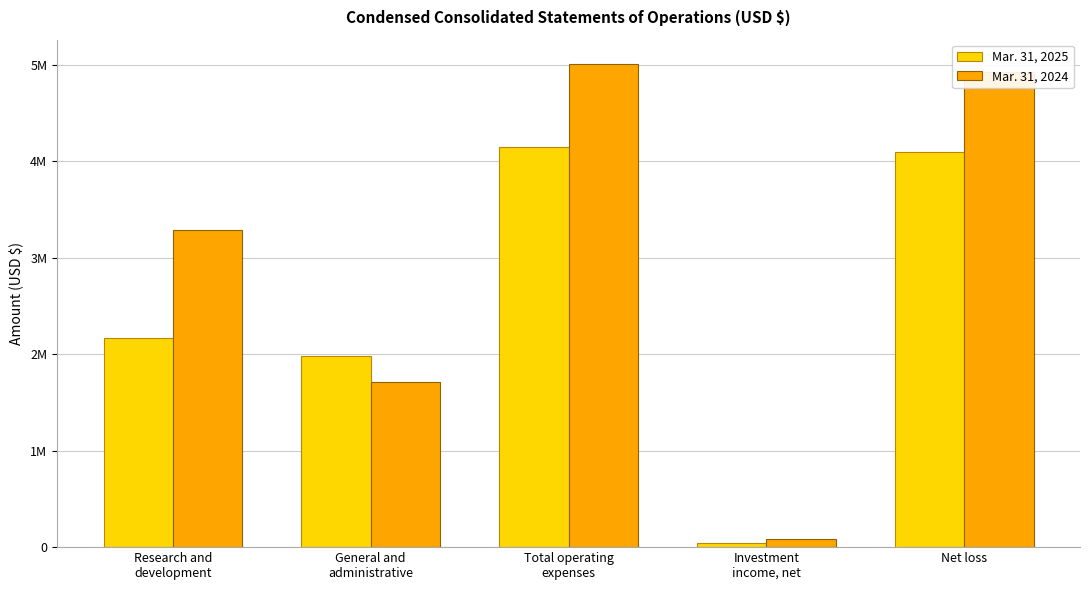

What are all the series names shown in the legend?

Mar. 31, 2025, Mar. 31, 2024